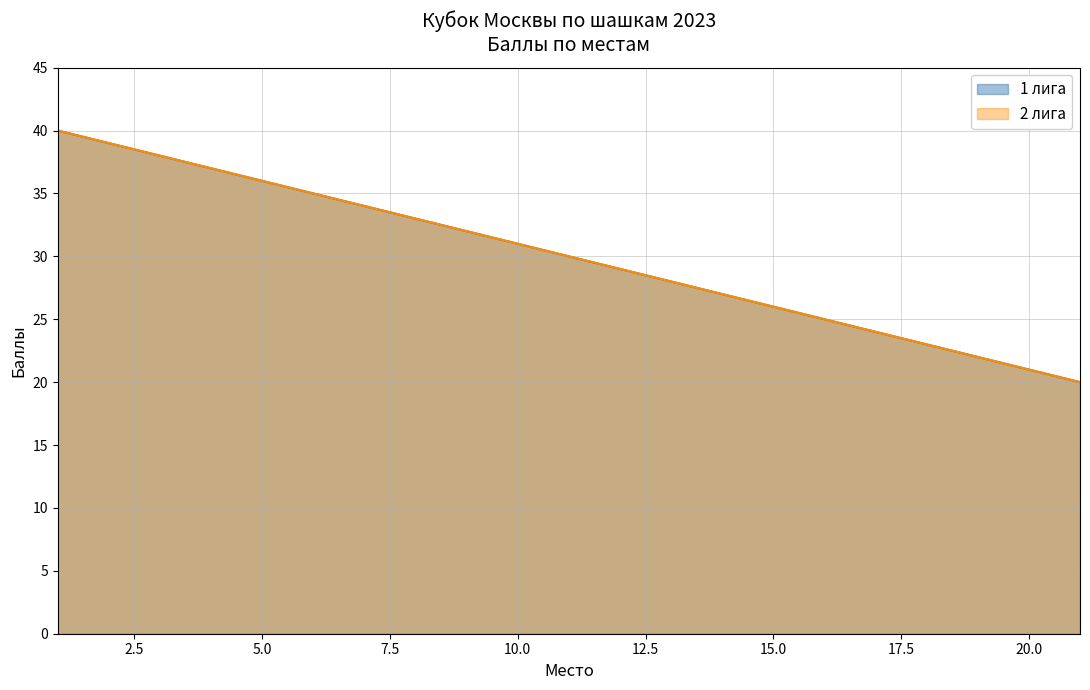

Is it true that 2 лига equals 19 at 1?

False